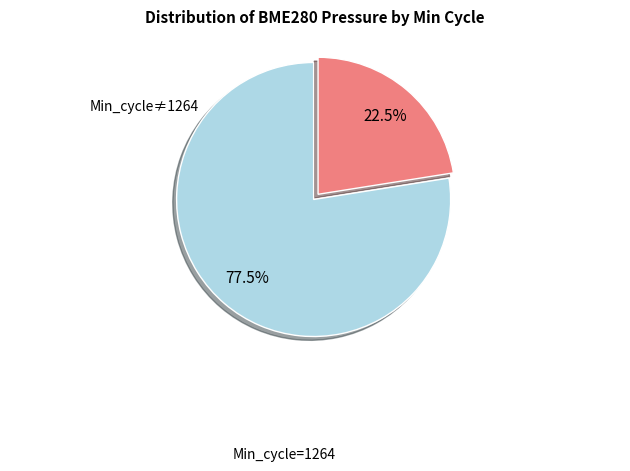

How much of the chart is everything except Min_cycle=1264?

22.5%